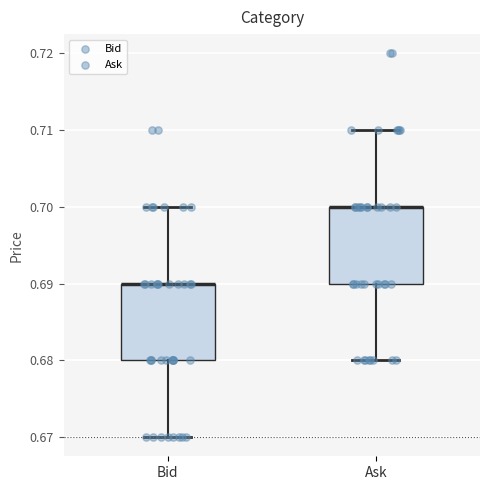

Reading left to right, transcribe this box plot: for each box, give where its median line is, the range the box spans, and where its two whiskers end, as read against the y-axis. The values are not printed on the chart, so give them approximately, as read against the axis.

Bid: median 0.69 (drawn on the box's upper edge), box 0.68 to 0.69, whiskers 0.67 to 0.70
Ask: median 0.70 (drawn on the box's upper edge), box 0.69 to 0.70, whiskers 0.68 to 0.71